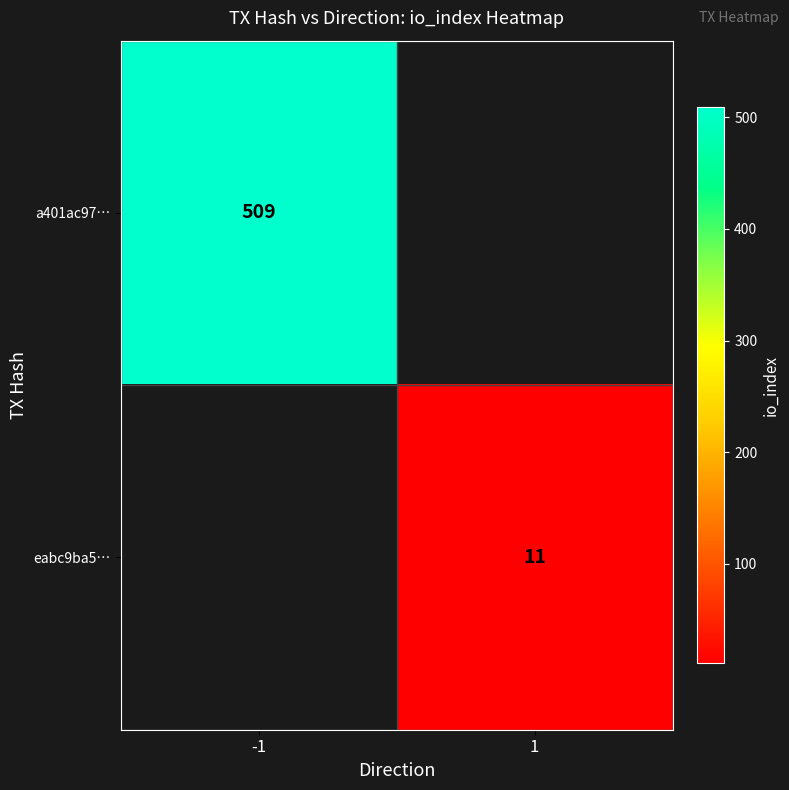

The eabc9ba5… series shows 11 at 1. True or false?

True